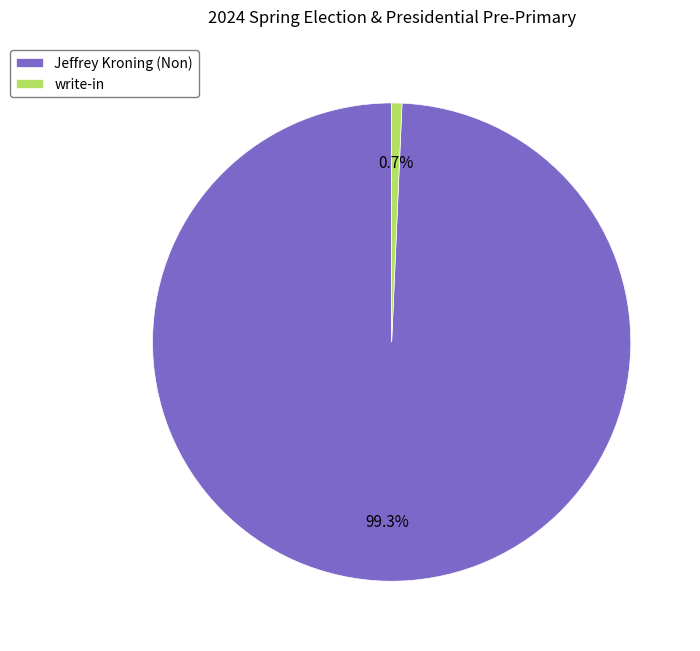

Between write-in and Jeffrey Kroning (Non), which is larger?

Jeffrey Kroning (Non)